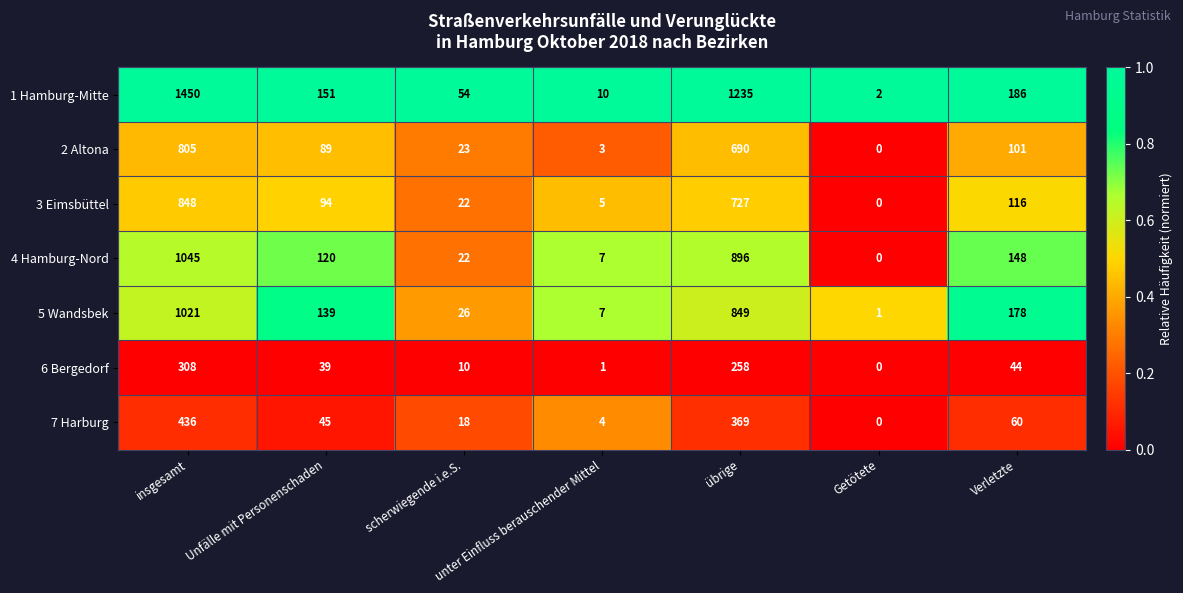

Count the number of categories in the chart.

7